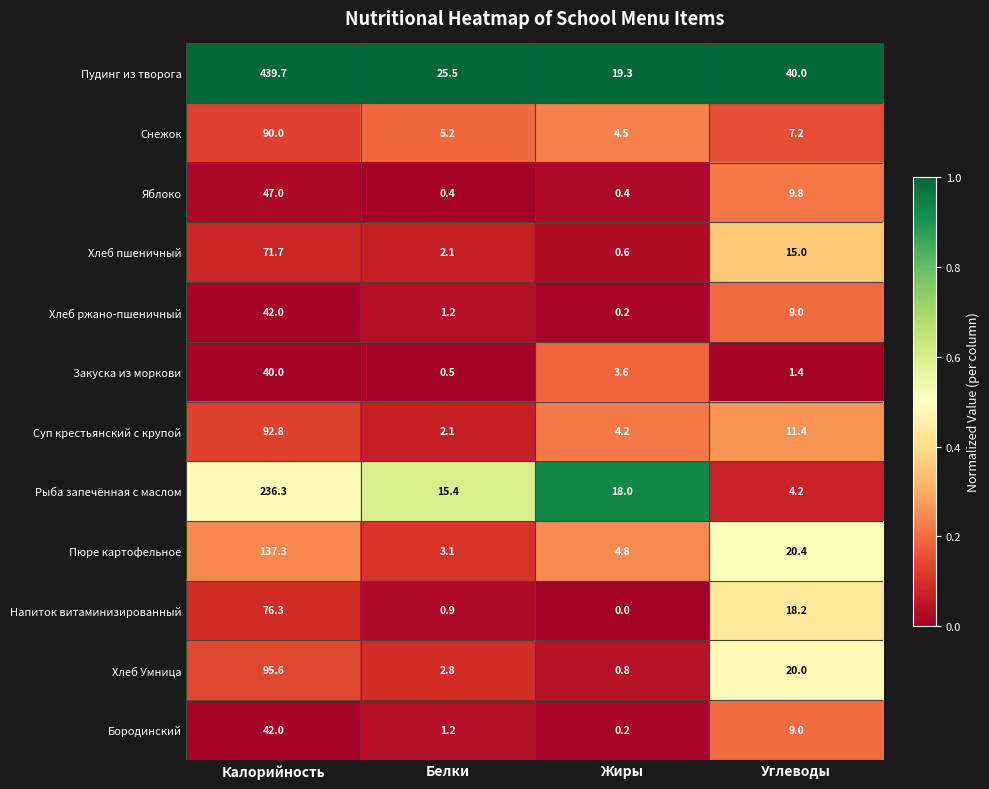

Which series has the largest total across all categories?

Пудинг из творога